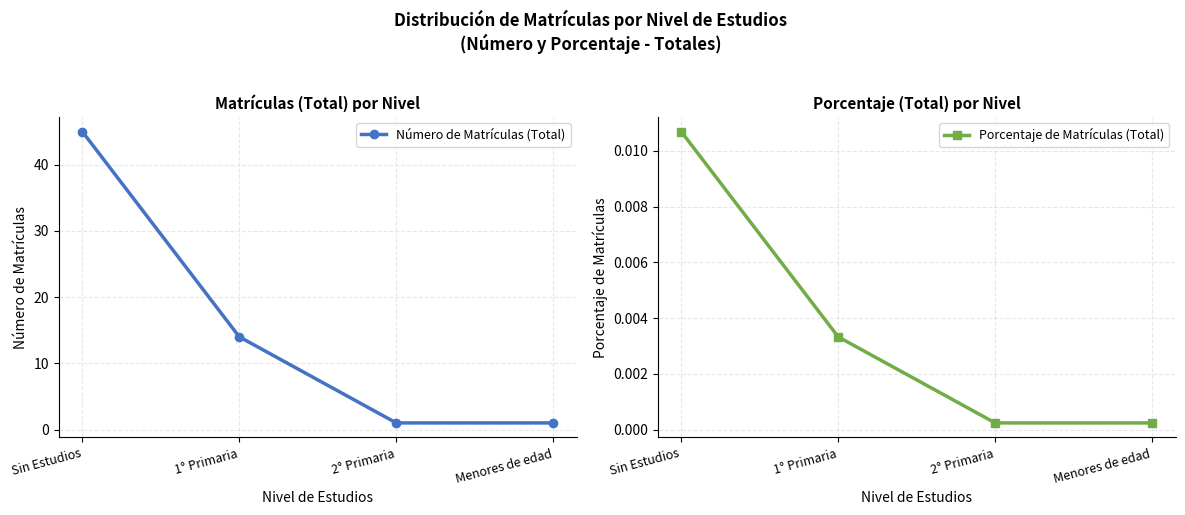

True or false: Número de Matrículas (Total) has a value of 1.0 at Menores de edad.

True